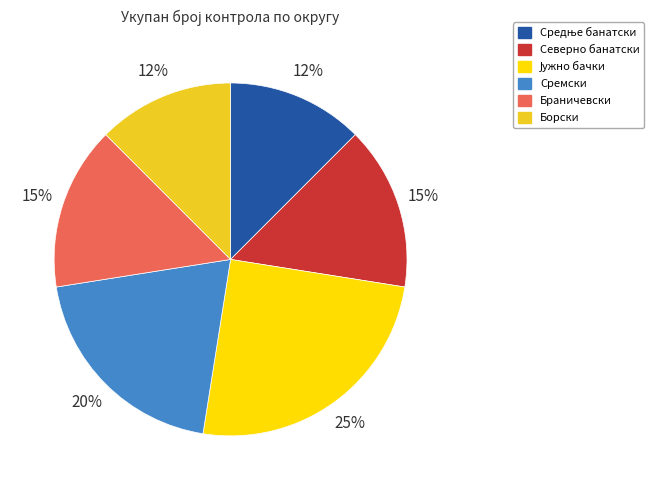

Which has a higher value, Браничевски or Сремски?

Сремски